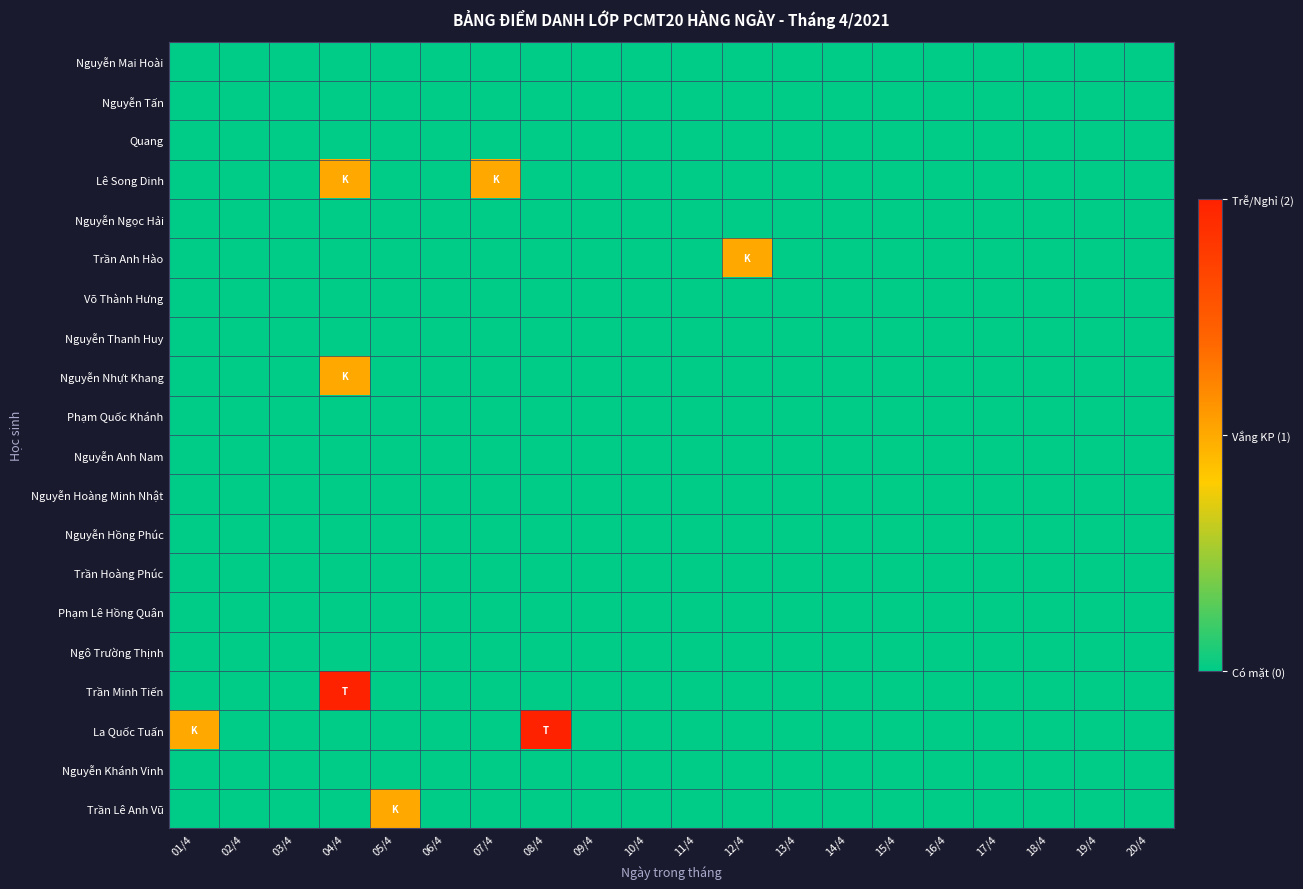

Reading left to right, transcribe all the data shown in this chart.

Nguyễn Mai Hoài: 01/4=0	02/4=0	03/4=0	04/4=0	05/4=0	06/4=0	07/4=0	08/4=0	09/4=0	10/4=0	11/4=0	12/4=0	13/4=0	14/4=0	15/4=0	16/4=0	17/4=0	18/4=0	19/4=0	20/4=0
Nguyễn Tấn: 01/4=0	02/4=0	03/4=0	04/4=0	05/4=0	06/4=0	07/4=0	08/4=0	09/4=0	10/4=0	11/4=0	12/4=0	13/4=0	14/4=0	15/4=0	16/4=0	17/4=0	18/4=0	19/4=0	20/4=0
Quang: 01/4=0	02/4=0	03/4=0	04/4=0	05/4=0	06/4=0	07/4=0	08/4=0	09/4=0	10/4=0	11/4=0	12/4=0	13/4=0	14/4=0	15/4=0	16/4=0	17/4=0	18/4=0	19/4=0	20/4=0
Lê Song Dinh: 01/4=0	02/4=0	03/4=0	04/4=1	05/4=0	06/4=0	07/4=1	08/4=0	09/4=0	10/4=0	11/4=0	12/4=0	13/4=0	14/4=0	15/4=0	16/4=0	17/4=0	18/4=0	19/4=0	20/4=0
Nguyễn Ngọc Hải: 01/4=0	02/4=0	03/4=0	04/4=0	05/4=0	06/4=0	07/4=0	08/4=0	09/4=0	10/4=0	11/4=0	12/4=0	13/4=0	14/4=0	15/4=0	16/4=0	17/4=0	18/4=0	19/4=0	20/4=0
Trần Anh Hào: 01/4=0	02/4=0	03/4=0	04/4=0	05/4=0	06/4=0	07/4=0	08/4=0	09/4=0	10/4=0	11/4=0	12/4=1	13/4=0	14/4=0	15/4=0	16/4=0	17/4=0	18/4=0	19/4=0	20/4=0
Võ Thành Hưng: 01/4=0	02/4=0	03/4=0	04/4=0	05/4=0	06/4=0	07/4=0	08/4=0	09/4=0	10/4=0	11/4=0	12/4=0	13/4=0	14/4=0	15/4=0	16/4=0	17/4=0	18/4=0	19/4=0	20/4=0
Nguyễn Thanh Huy: 01/4=0	02/4=0	03/4=0	04/4=0	05/4=0	06/4=0	07/4=0	08/4=0	09/4=0	10/4=0	11/4=0	12/4=0	13/4=0	14/4=0	15/4=0	16/4=0	17/4=0	18/4=0	19/4=0	20/4=0
Nguyễn Nhựt Khang: 01/4=0	02/4=0	03/4=0	04/4=1	05/4=0	06/4=0	07/4=0	08/4=0	09/4=0	10/4=0	11/4=0	12/4=0	13/4=0	14/4=0	15/4=0	16/4=0	17/4=0	18/4=0	19/4=0	20/4=0
Phạm Quốc Khánh: 01/4=0	02/4=0	03/4=0	04/4=0	05/4=0	06/4=0	07/4=0	08/4=0	09/4=0	10/4=0	11/4=0	12/4=0	13/4=0	14/4=0	15/4=0	16/4=0	17/4=0	18/4=0	19/4=0	20/4=0
Nguyễn Anh Nam: 01/4=0	02/4=0	03/4=0	04/4=0	05/4=0	06/4=0	07/4=0	08/4=0	09/4=0	10/4=0	11/4=0	12/4=0	13/4=0	14/4=0	15/4=0	16/4=0	17/4=0	18/4=0	19/4=0	20/4=0
Nguyễn Hoàng Minh Nhật: 01/4=0	02/4=0	03/4=0	04/4=0	05/4=0	06/4=0	07/4=0	08/4=0	09/4=0	10/4=0	11/4=0	12/4=0	13/4=0	14/4=0	15/4=0	16/4=0	17/4=0	18/4=0	19/4=0	20/4=0
Nguyễn Hồng Phúc: 01/4=0	02/4=0	03/4=0	04/4=0	05/4=0	06/4=0	07/4=0	08/4=0	09/4=0	10/4=0	11/4=0	12/4=0	13/4=0	14/4=0	15/4=0	16/4=0	17/4=0	18/4=0	19/4=0	20/4=0
Trần Hoàng Phúc: 01/4=0	02/4=0	03/4=0	04/4=0	05/4=0	06/4=0	07/4=0	08/4=0	09/4=0	10/4=0	11/4=0	12/4=0	13/4=0	14/4=0	15/4=0	16/4=0	17/4=0	18/4=0	19/4=0	20/4=0
Phạm Lê Hồng Quân: 01/4=0	02/4=0	03/4=0	04/4=0	05/4=0	06/4=0	07/4=0	08/4=0	09/4=0	10/4=0	11/4=0	12/4=0	13/4=0	14/4=0	15/4=0	16/4=0	17/4=0	18/4=0	19/4=0	20/4=0
Ngô Trường Thịnh: 01/4=0	02/4=0	03/4=0	04/4=0	05/4=0	06/4=0	07/4=0	08/4=0	09/4=0	10/4=0	11/4=0	12/4=0	13/4=0	14/4=0	15/4=0	16/4=0	17/4=0	18/4=0	19/4=0	20/4=0
Trần Minh Tiến: 01/4=0	02/4=0	03/4=0	04/4=2	05/4=0	06/4=0	07/4=0	08/4=0	09/4=0	10/4=0	11/4=0	12/4=0	13/4=0	14/4=0	15/4=0	16/4=0	17/4=0	18/4=0	19/4=0	20/4=0
La Quốc Tuấn: 01/4=1	02/4=0	03/4=0	04/4=0	05/4=0	06/4=0	07/4=0	08/4=2	09/4=0	10/4=0	11/4=0	12/4=0	13/4=0	14/4=0	15/4=0	16/4=0	17/4=0	18/4=0	19/4=0	20/4=0
Nguyễn Khánh Vinh: 01/4=0	02/4=0	03/4=0	04/4=0	05/4=0	06/4=0	07/4=0	08/4=0	09/4=0	10/4=0	11/4=0	12/4=0	13/4=0	14/4=0	15/4=0	16/4=0	17/4=0	18/4=0	19/4=0	20/4=0
Trần Lê Anh Vũ: 01/4=0	02/4=0	03/4=0	04/4=0	05/4=1	06/4=0	07/4=0	08/4=0	09/4=0	10/4=0	11/4=0	12/4=0	13/4=0	14/4=0	15/4=0	16/4=0	17/4=0	18/4=0	19/4=0	20/4=0